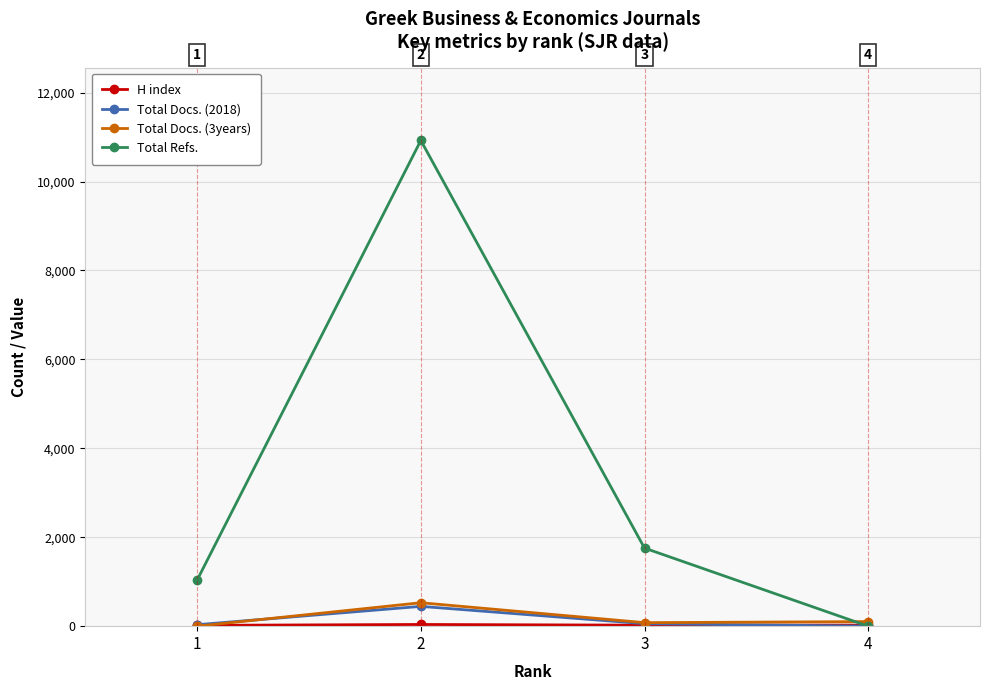

At how many categories does at least one series exceed 4823?

1